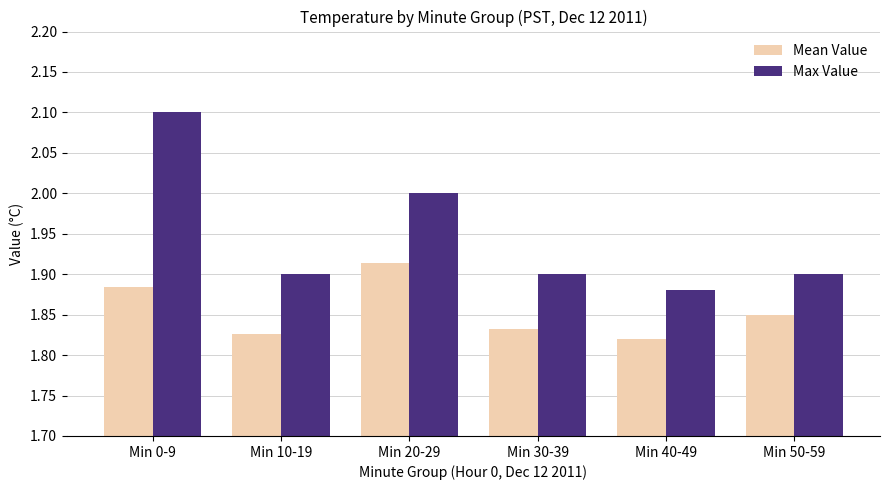

What is the difference between the second highest and second lowest values in the Mean Value series?

0.1